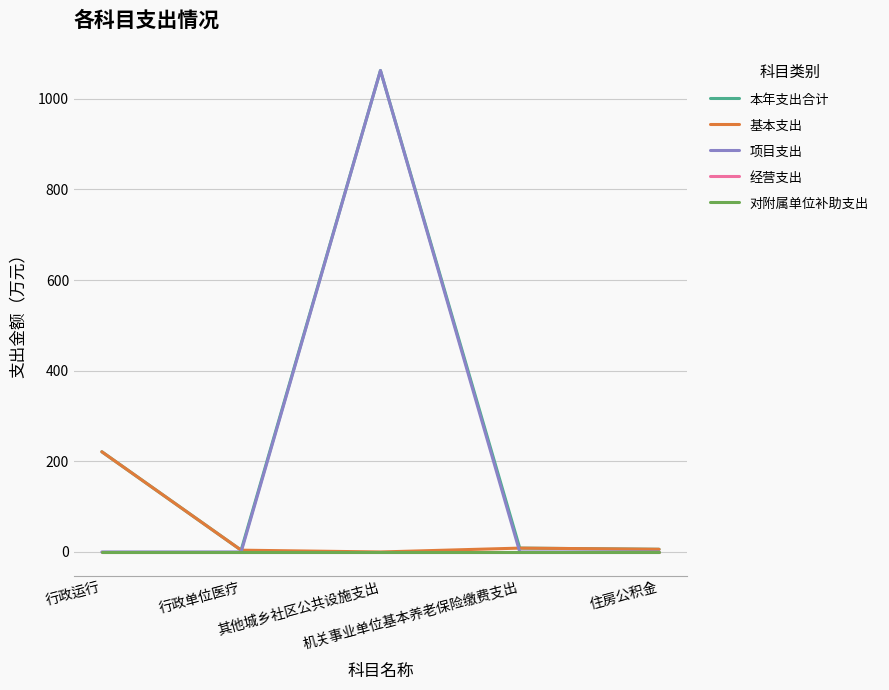

What is the label of the 1st point from the right?

住房公积金